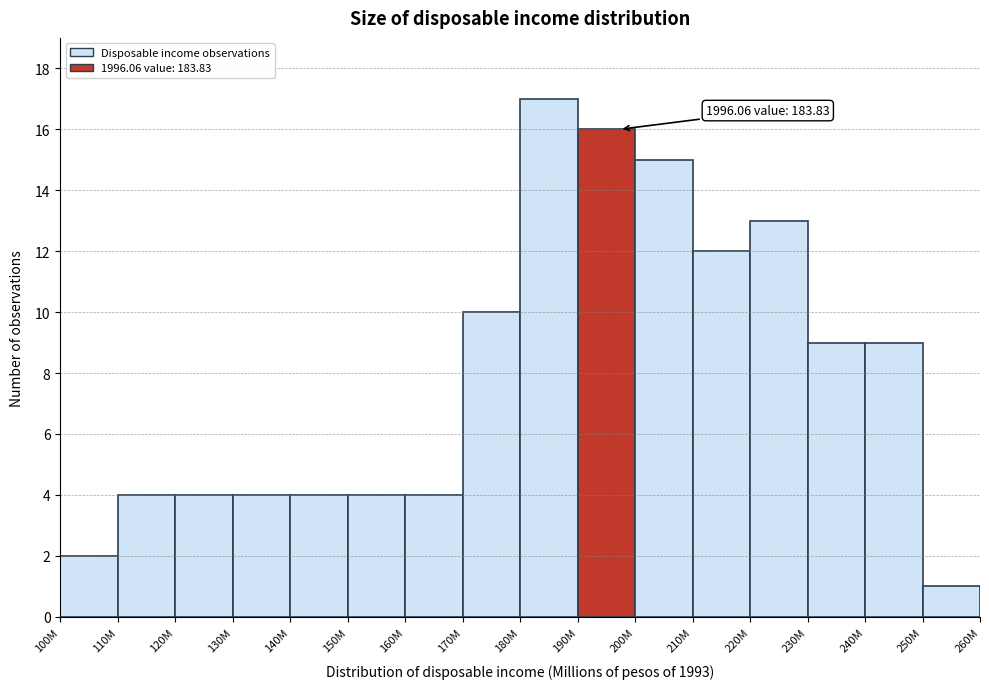

Reading left to right, transcribe all the data shown in this chart.

2	4	4	4	4	4	4	10	17	16	15	12	13	9	9	1